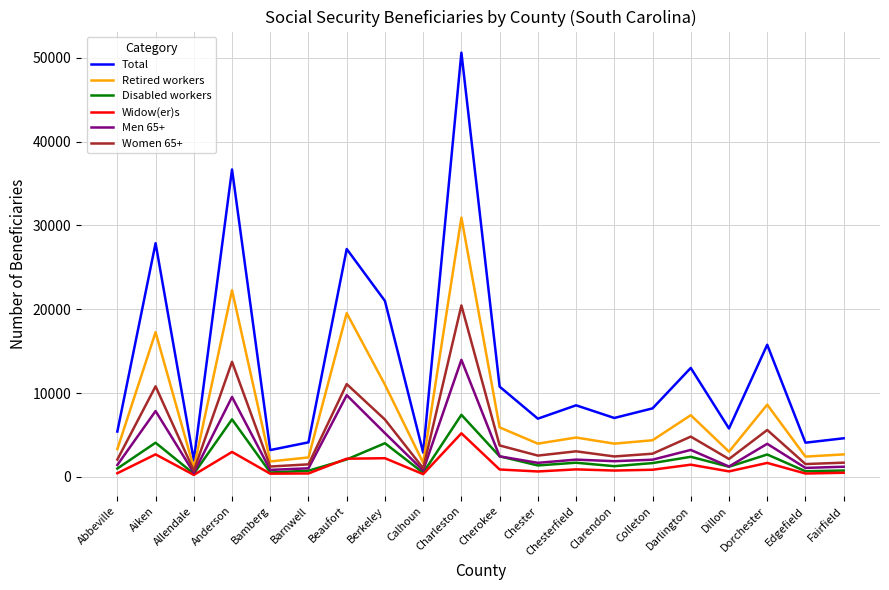

What is the maximum value for Men 65+?

13965